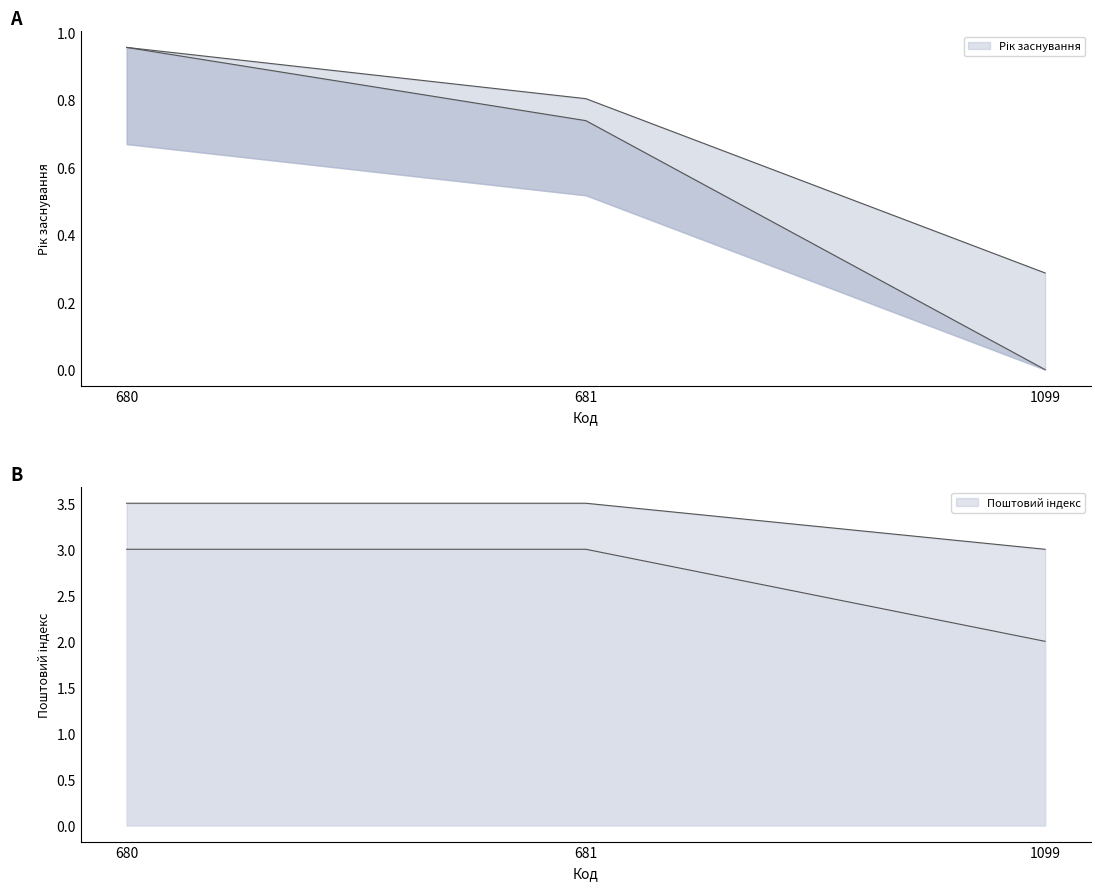

Rank the series at 680 from lowest to highest value.

Рік заснування, Поштовий індекс